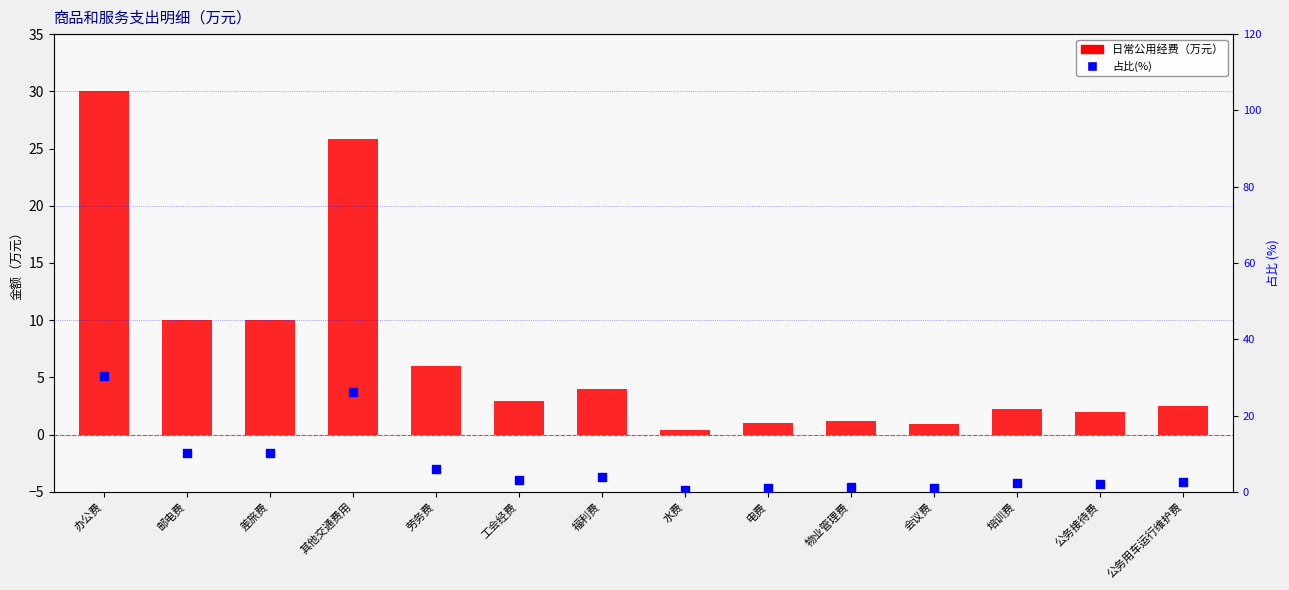

Which series has the largest total across all categories?

占商品和服务支出比例(%)